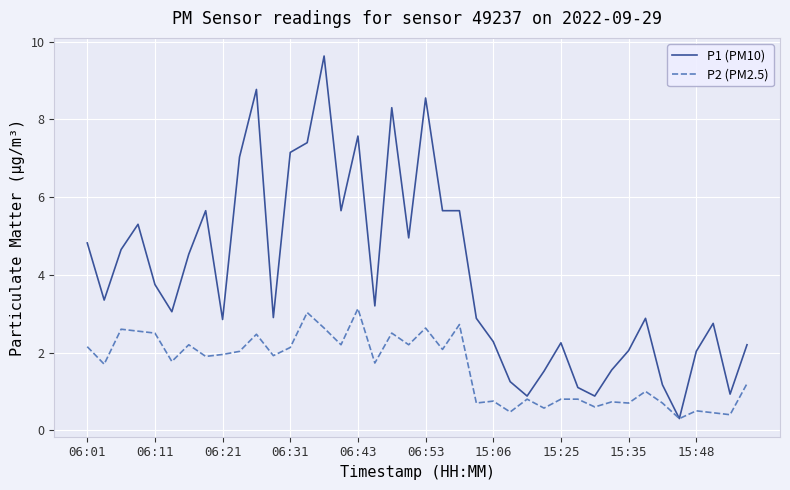

Which series has the largest range (max minus min)?

P1 (PM10)